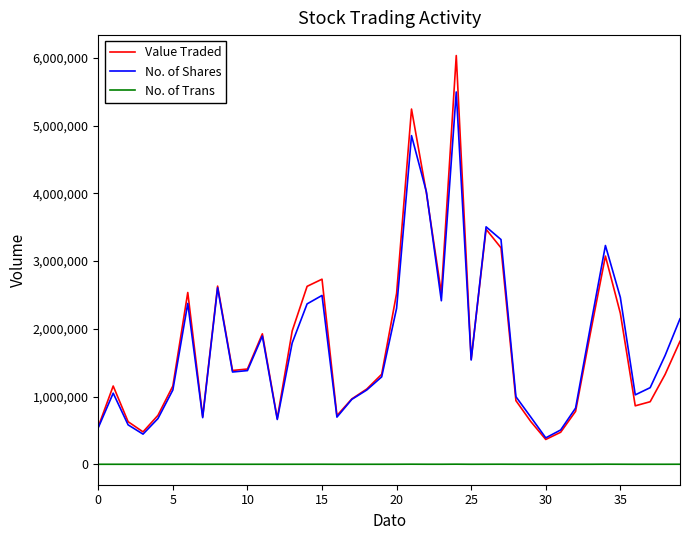

How many categories are shown in the chart?

40